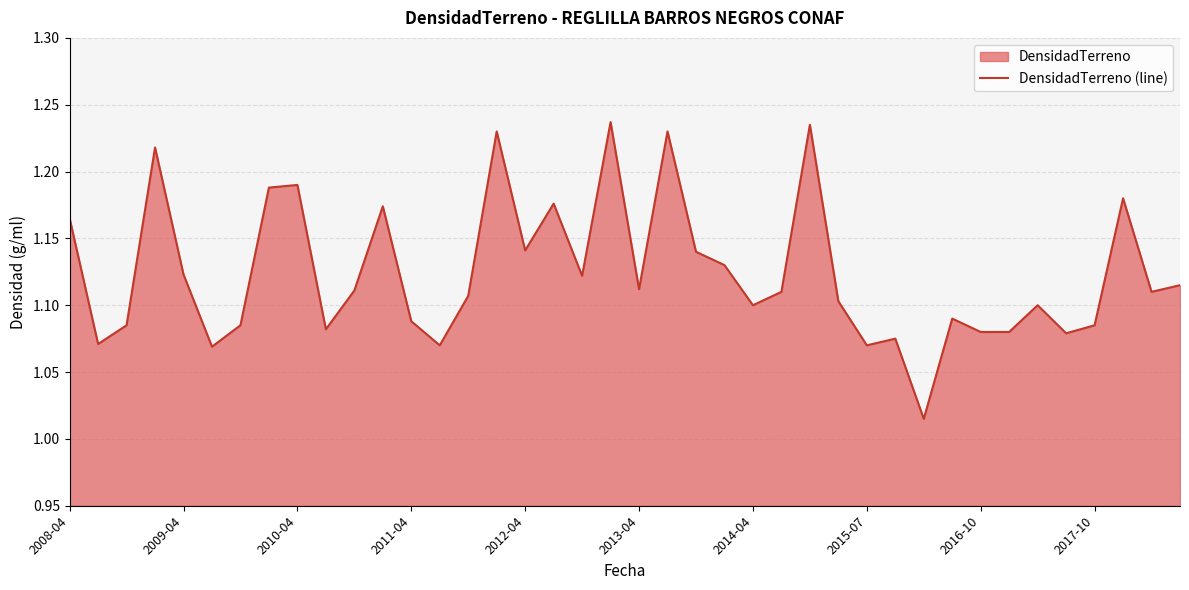

Is it true that the value at 29 is 1.7?

False